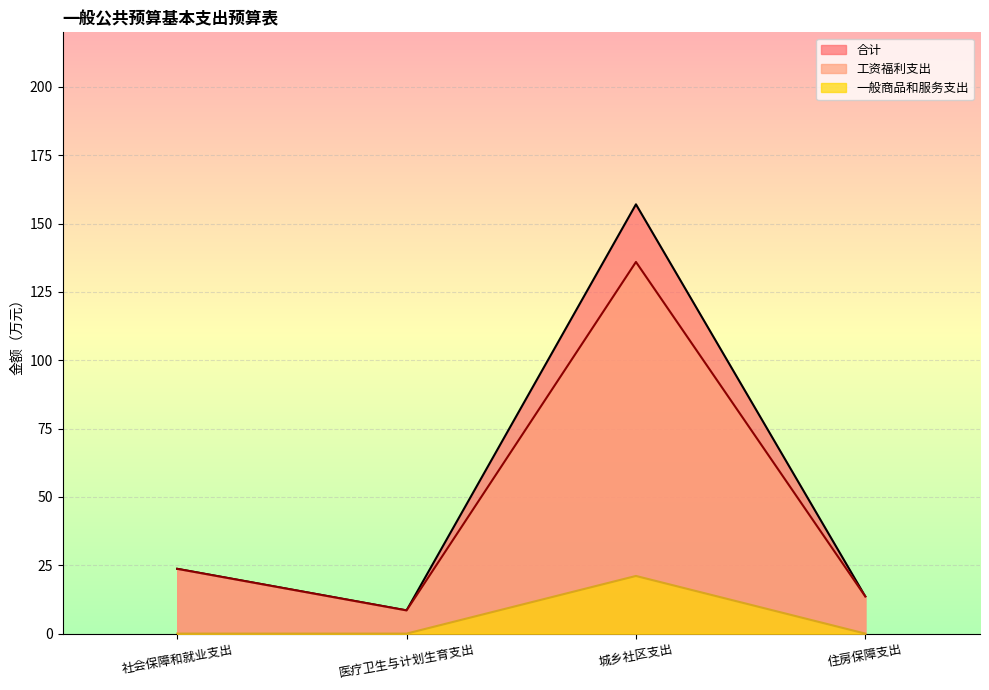

Which label corresponds to the smallest value in the chart?

社会保障和就业支出